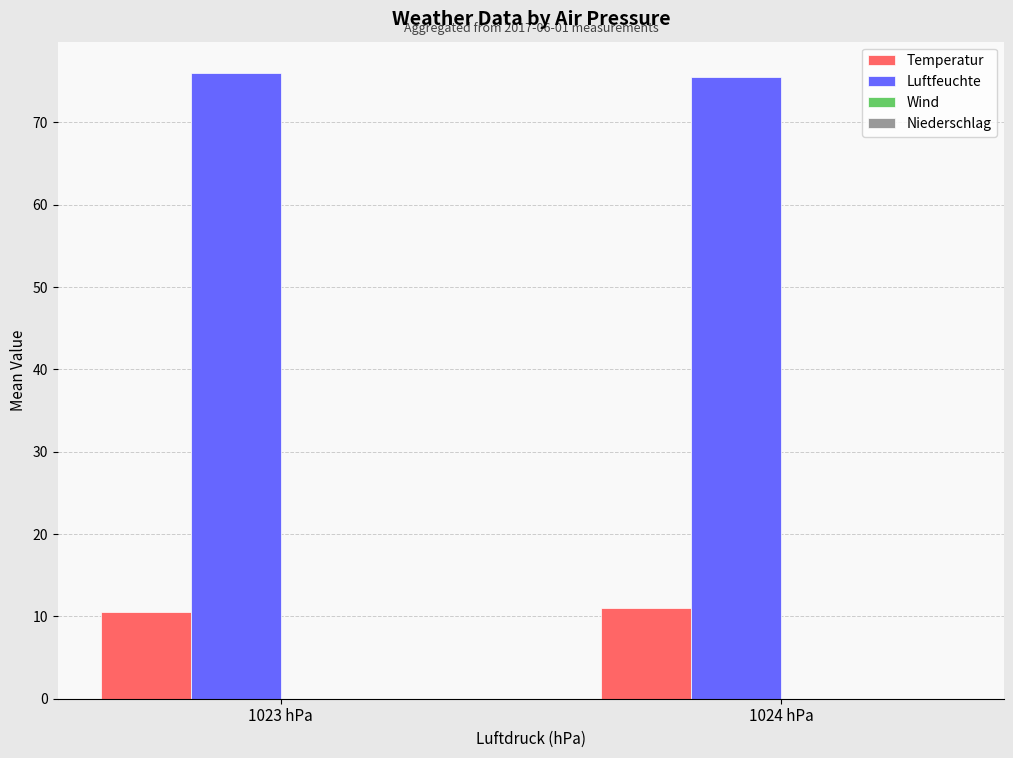

Is the value of Temperatur at 1023 hPa greater than the value of Luftfeuchte at 1024 hPa?

No